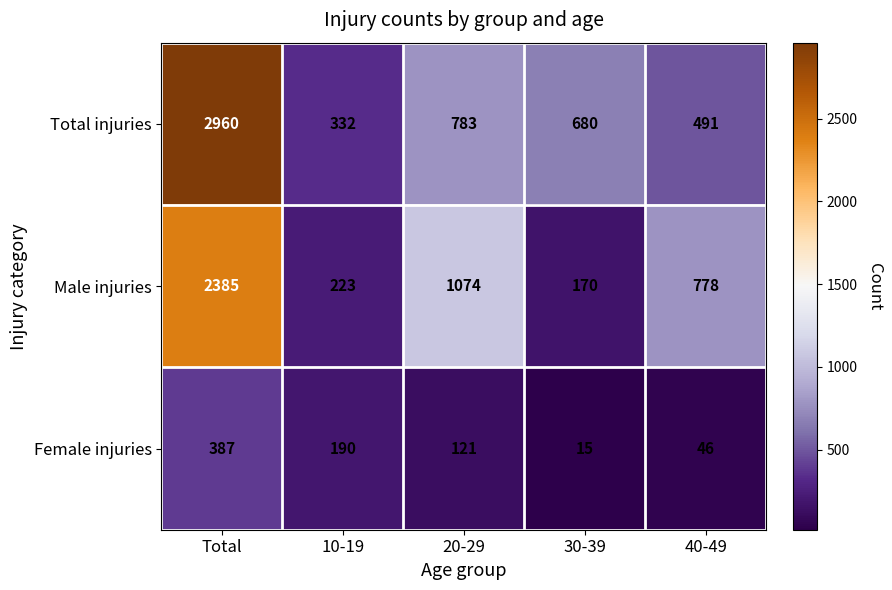

At how many categories does at least one series exceed 1668?

1